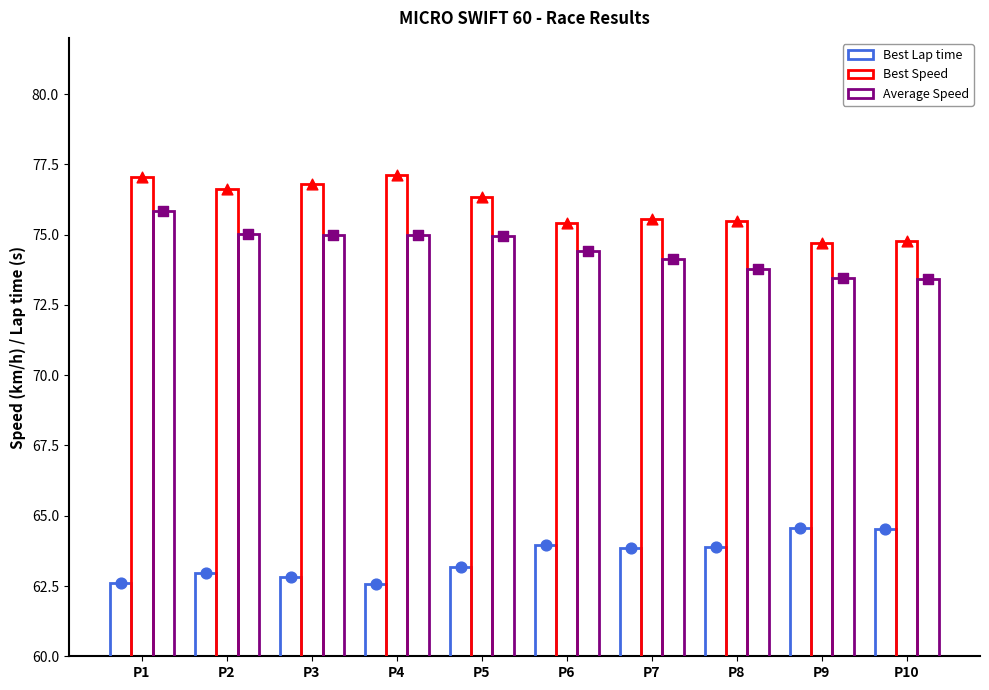

Which series has the widest spread of Y values?

Average Speed